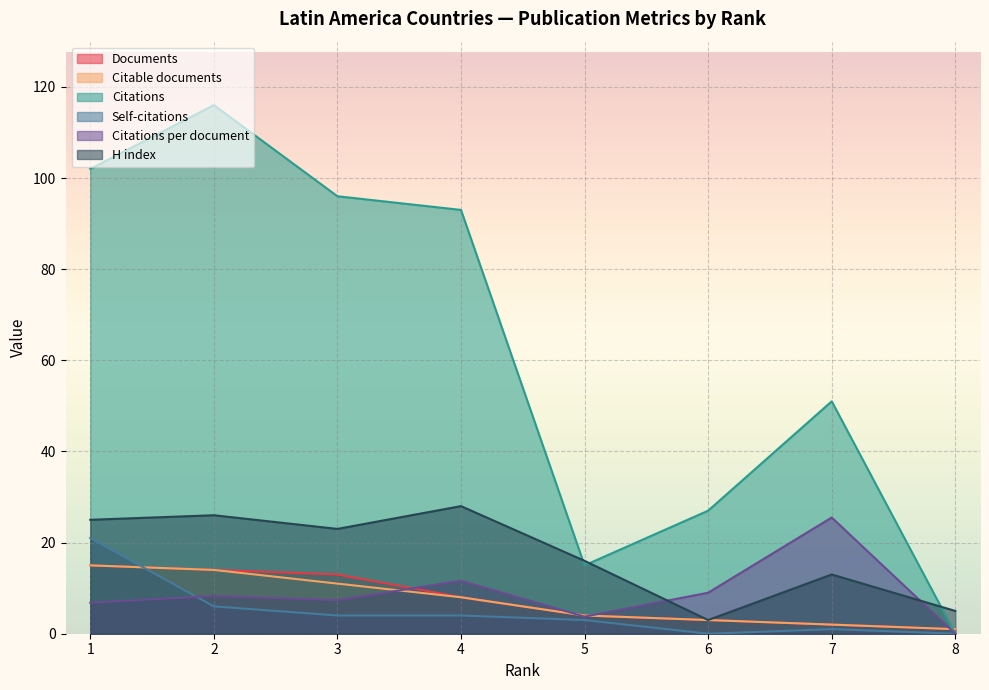

The value of Self-citations at 6 is 0.0. True or false?

True